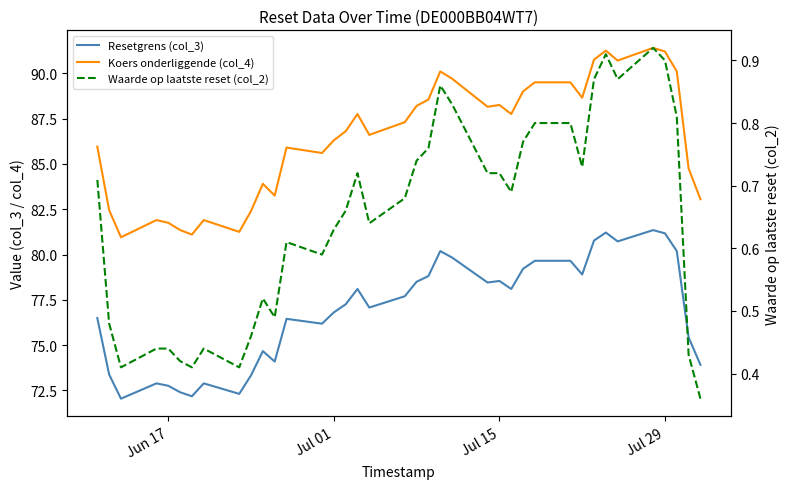

The value of Waarde op laatste reset (col_2) at 10 is 0.5. True or false?

False